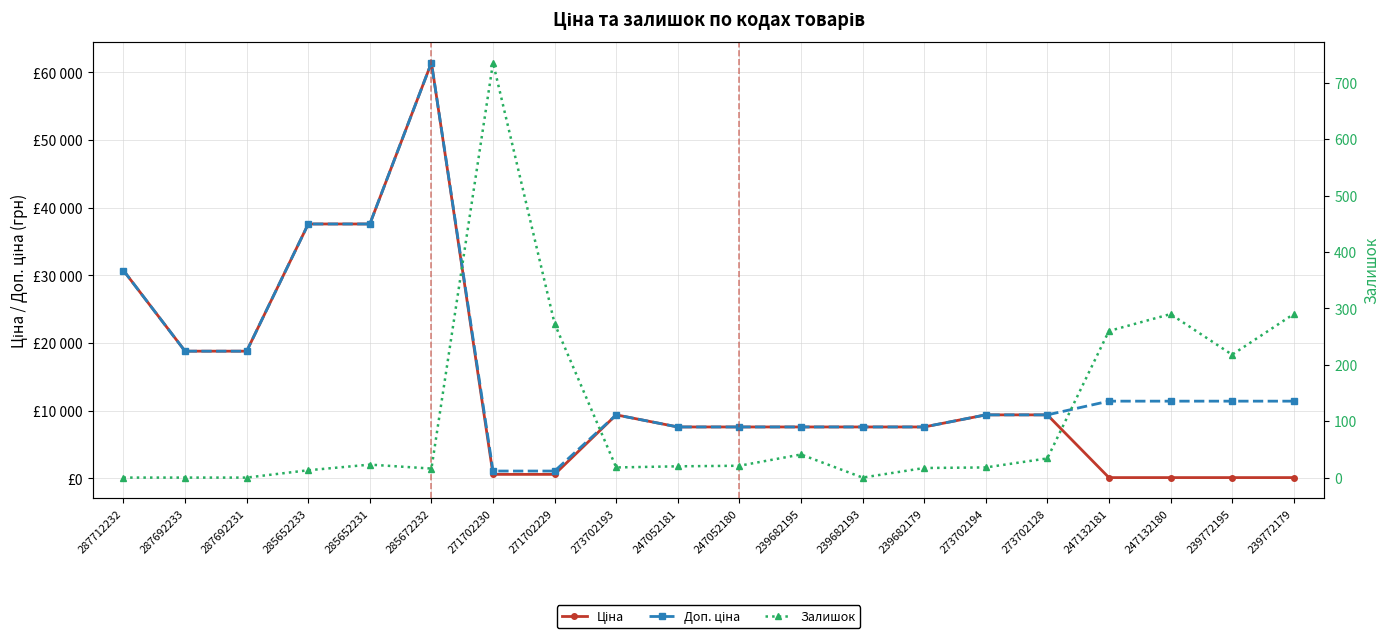

What is the greatest value displayed?

61434.3